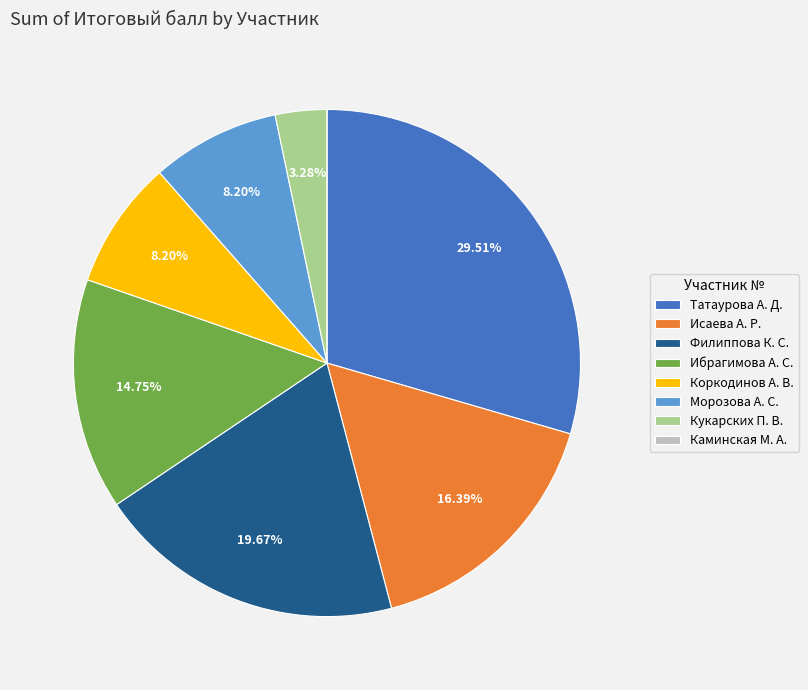

Is there any slice that represents more than half of the pie?

No